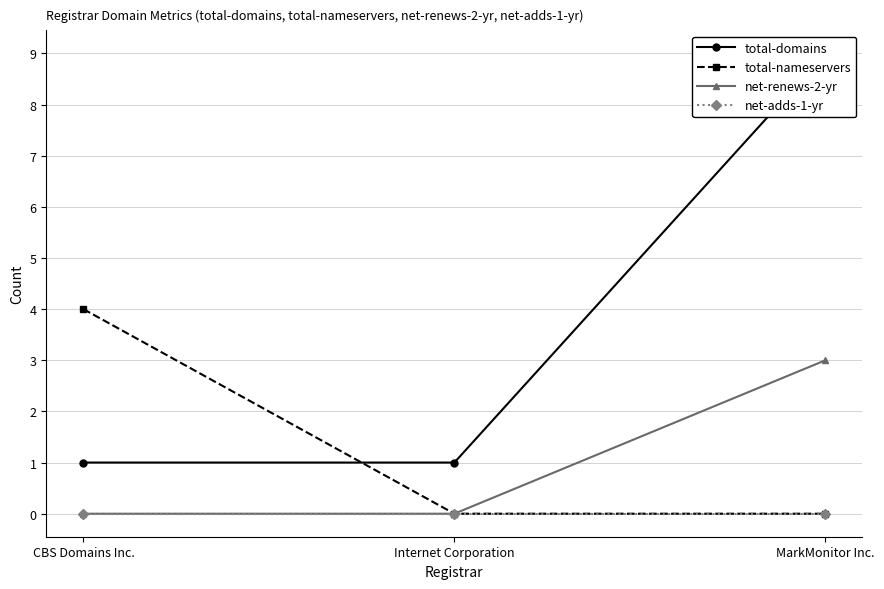

How many categories are shown in the chart?

3